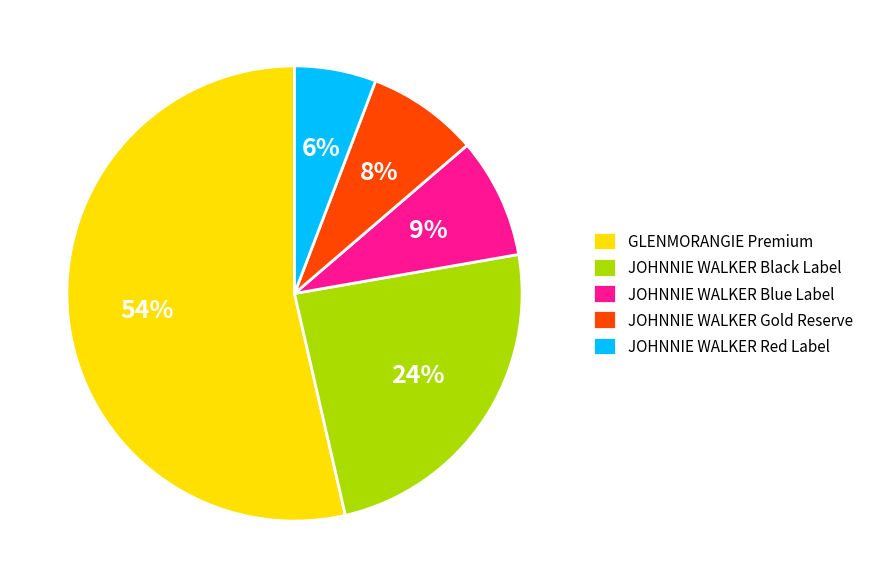

How many slices are in this pie chart?

5